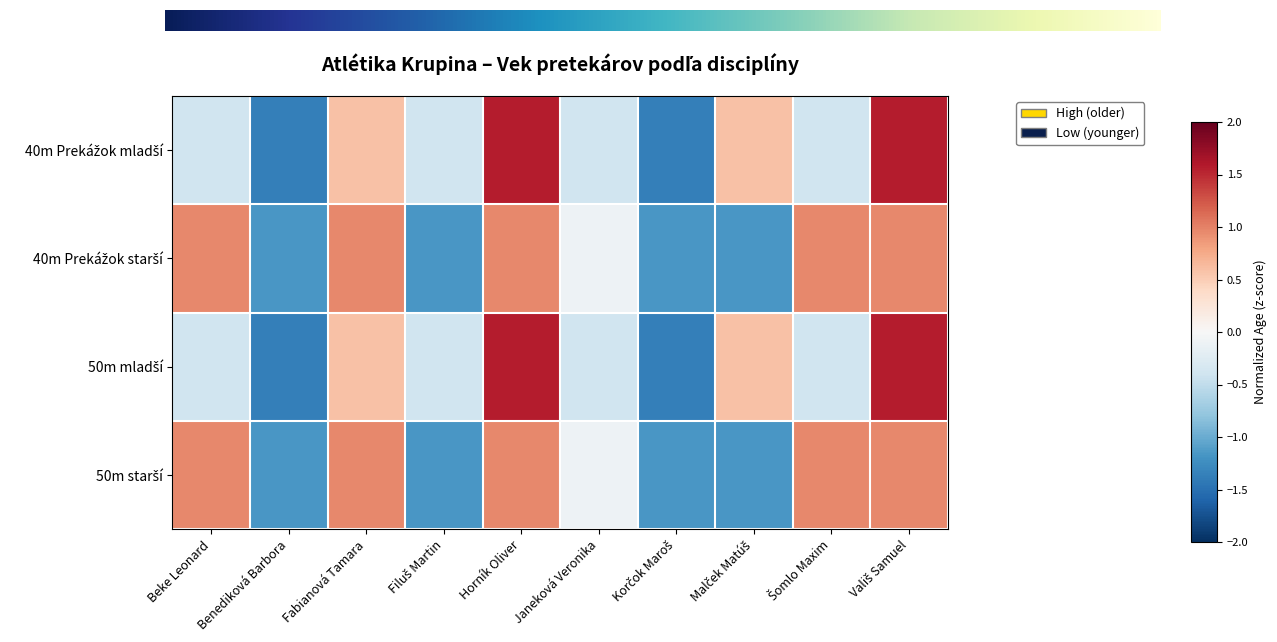

Which series changed the most between Korčok Maroš and Malček Matúš?

40m Prekážok mladší